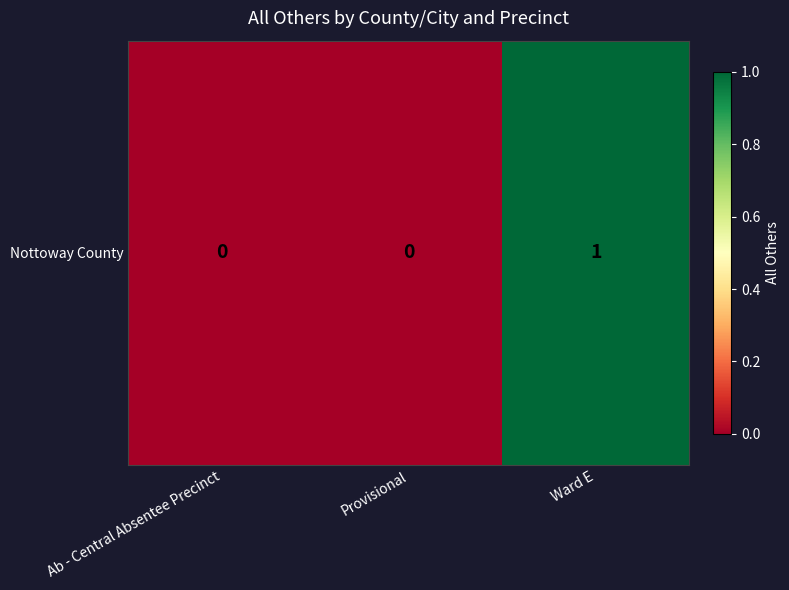

Reading left to right, transcribe all the data shown in this chart.

Ab - Central Absentee Precinct=0	Provisional=0	Ward E=1